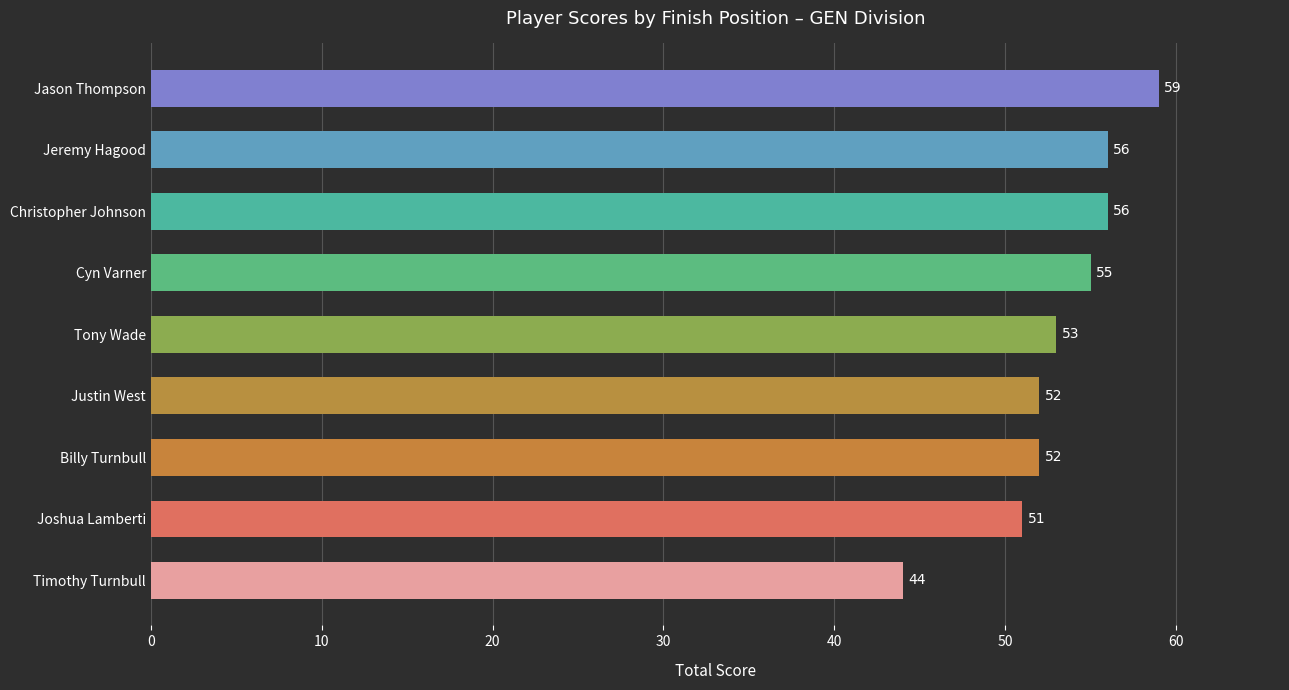

What position from the bottom is Joshua Lamberti?

2